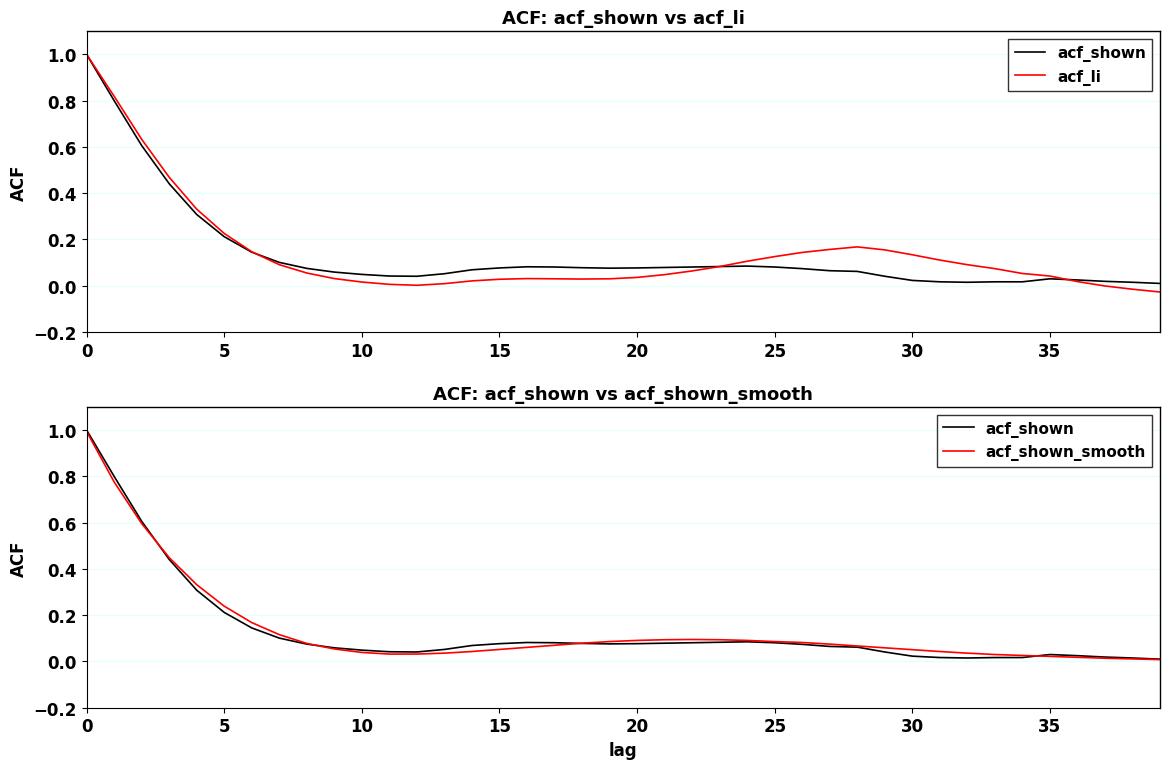

What is the value of the acf_shown_smooth point at the 24th from the left?

0.1